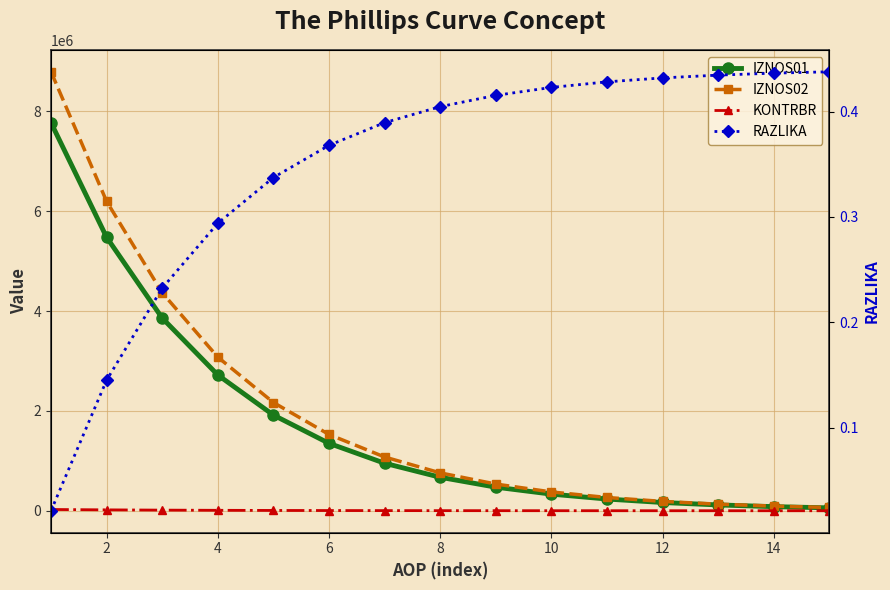

Reading left to right, extract all data points from this chart.

IZNOS01: 7771727.9	5476644.1	3859325.9	2719621.0	1916484.5	1350523.8	951698.0	670650.3	472599.3	333035.1	234685.8	165380.3	116541.5	82125.4	57872.8
IZNOS02: 8792384.6	6195888.7	4366169.0	3076787.3	2168175.4	1527887.4	1076684.0	758726.4	534665.5	376772.4	265507.0	187099.6	131846.9	92910.9	65473.2
KONTRBR: 25356.5	17868.4	12591.7	8873.2	6252.8	4406.3	3105.1	2188.1	1541.9	1086.6	765.7	539.6	380.2	267.9	188.8
RAZLIKA: 0.0	0.1	0.2	0.3	0.3	0.4	0.4	0.4	0.4	0.4	0.4	0.4	0.4	0.4	0.4